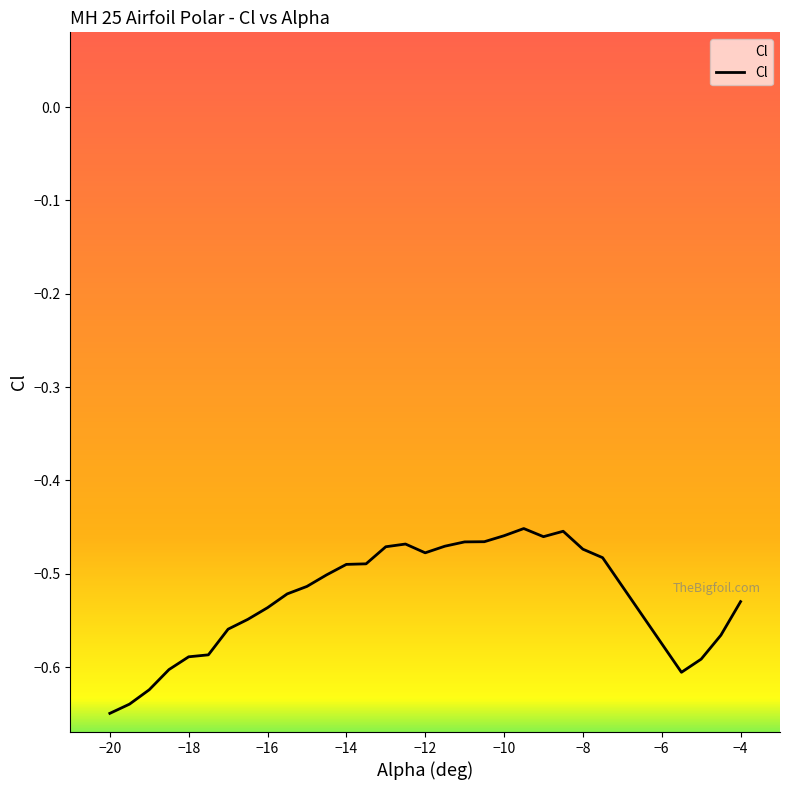

Is it true that the value at −8 is -0.3?

False